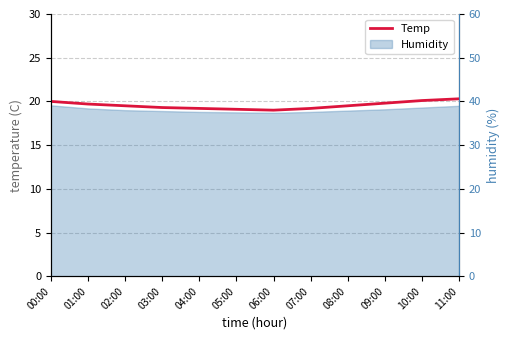

True or false: there are more than 0 points higher than both neighbors.

False